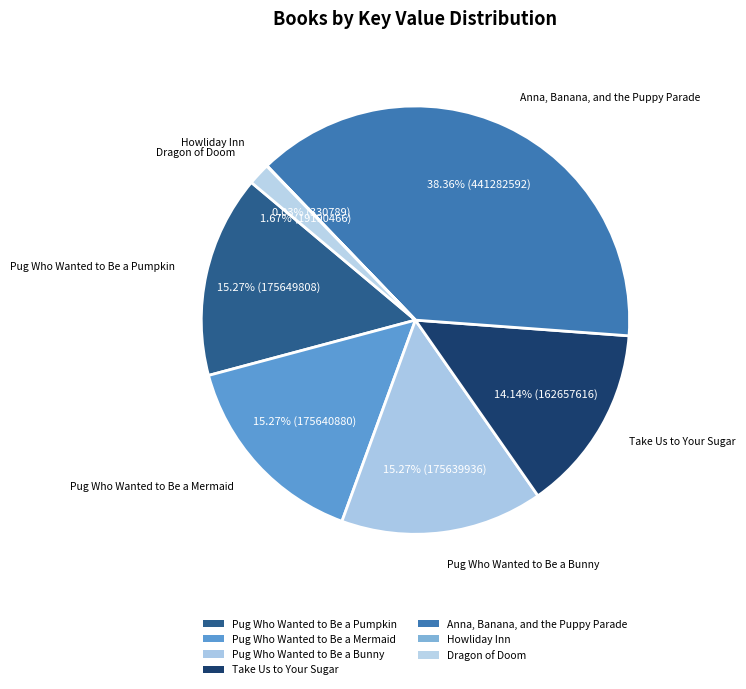

Does any single category account for the majority?

No